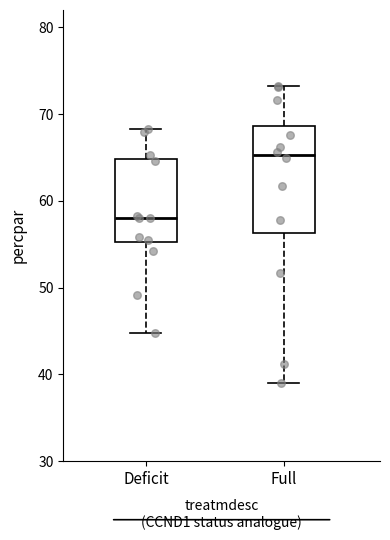

Reading left to right, transcribe this box plot: for each box, give where its median line is, the range the box spans, and where its two whiskers end, as read against the y-axis. The values are not printed on the chart, so give them approximately, as read against the axis.

Deficit: median 58, box 55 to 65, whiskers 45 to 68
Full: median 65, box 56 to 69, whiskers 39 to 73